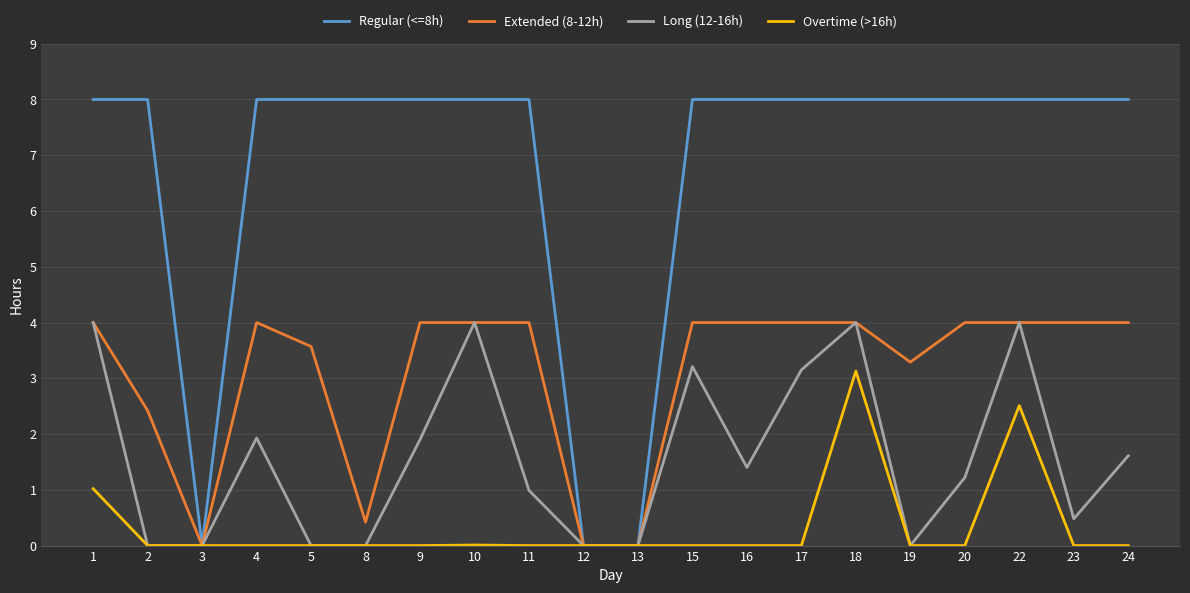

The value of Extended (8-12h) at 8 is 0.7. True or false?

False